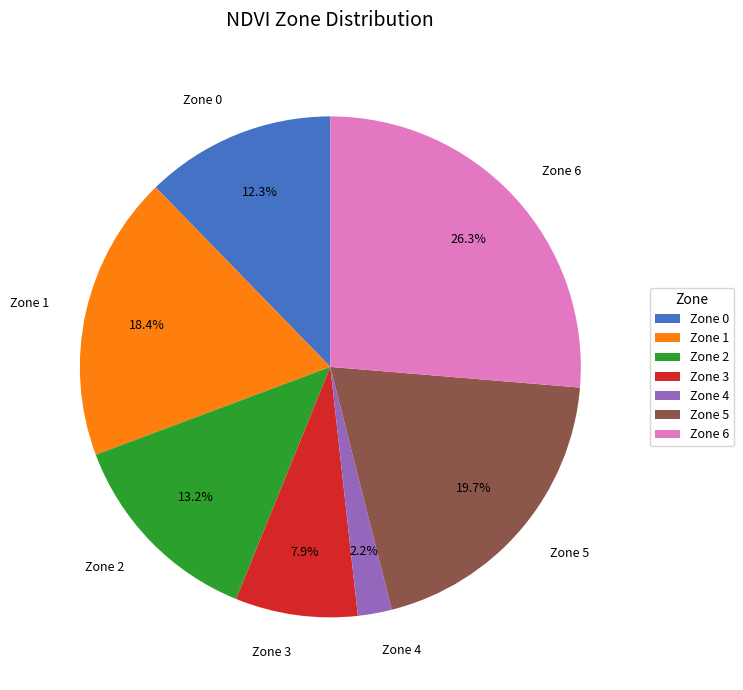

Which slice is the largest?

Zone 6